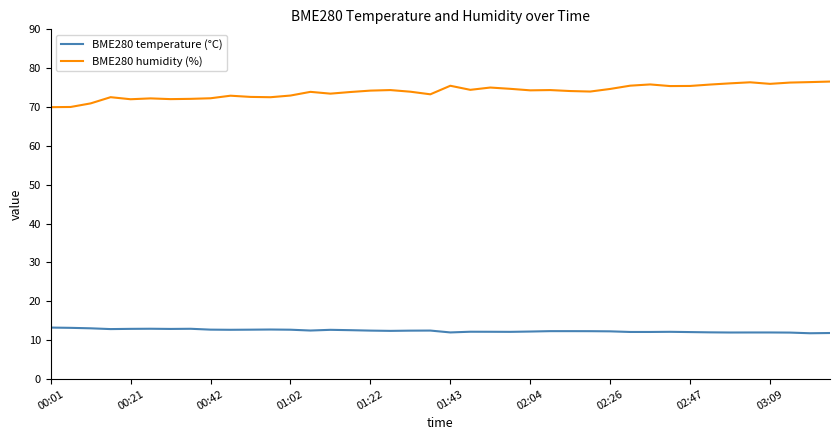

List the series in order of their overall mean, highest first.

BME280 humidity (%), BME280 temperature (°C)